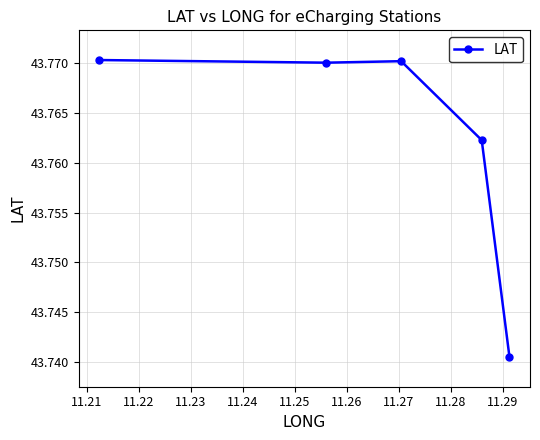

Count the values in the range 43 to 44.

5